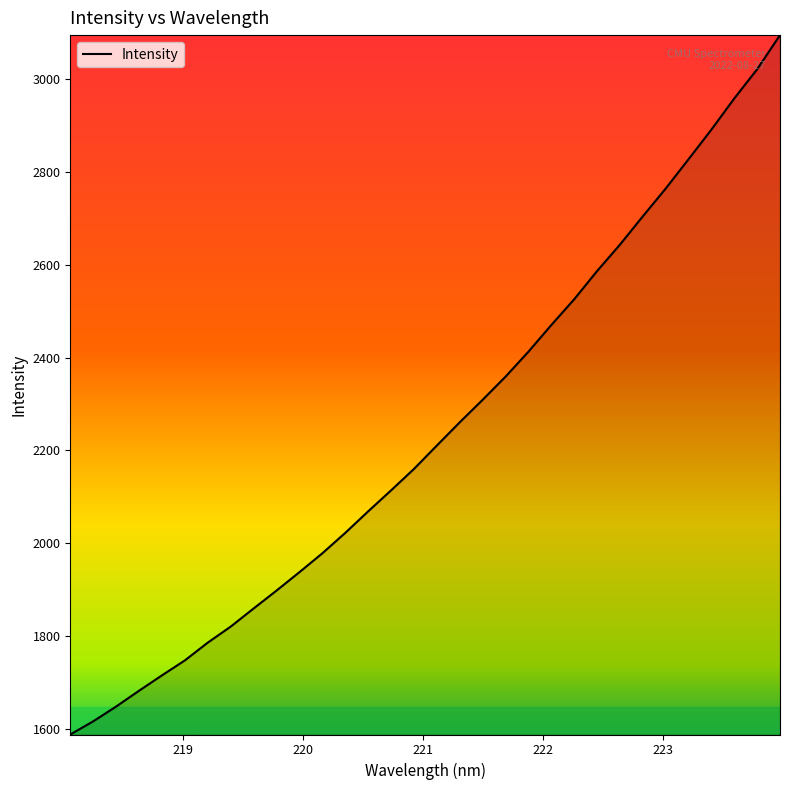

What is the greatest value displayed?

3094.6